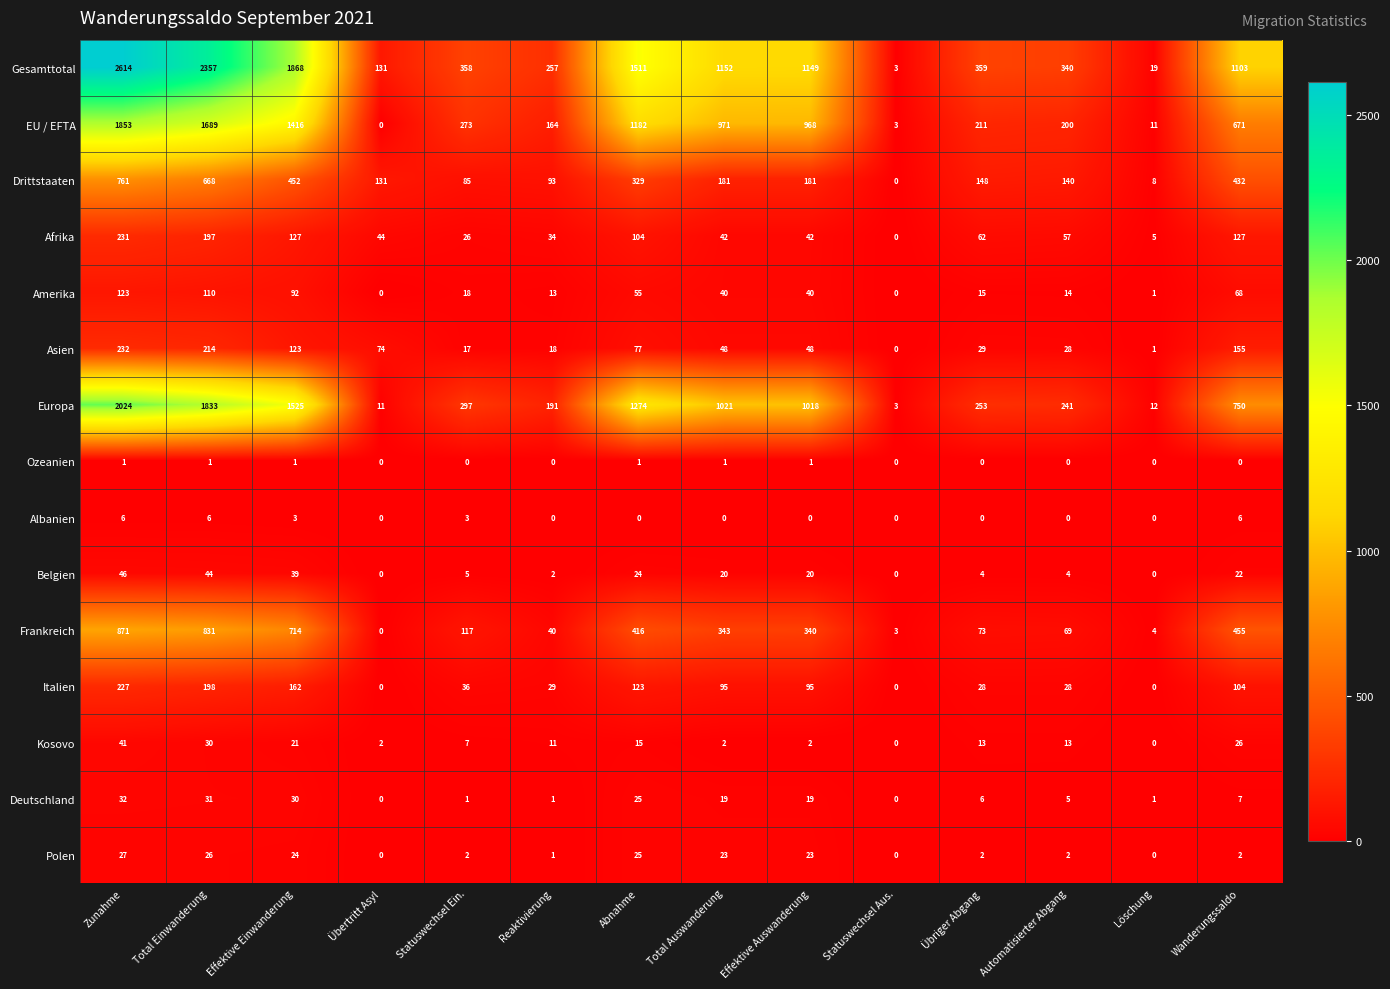

What is the difference between the Gesamttotal values at Abnahme and Wanderungssaldo?

408